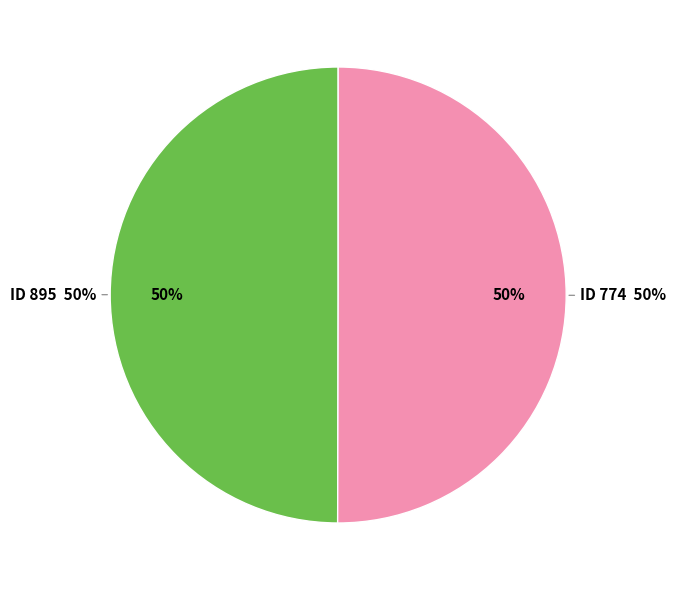

True or false: 774 accounts for 61% of the total.

False